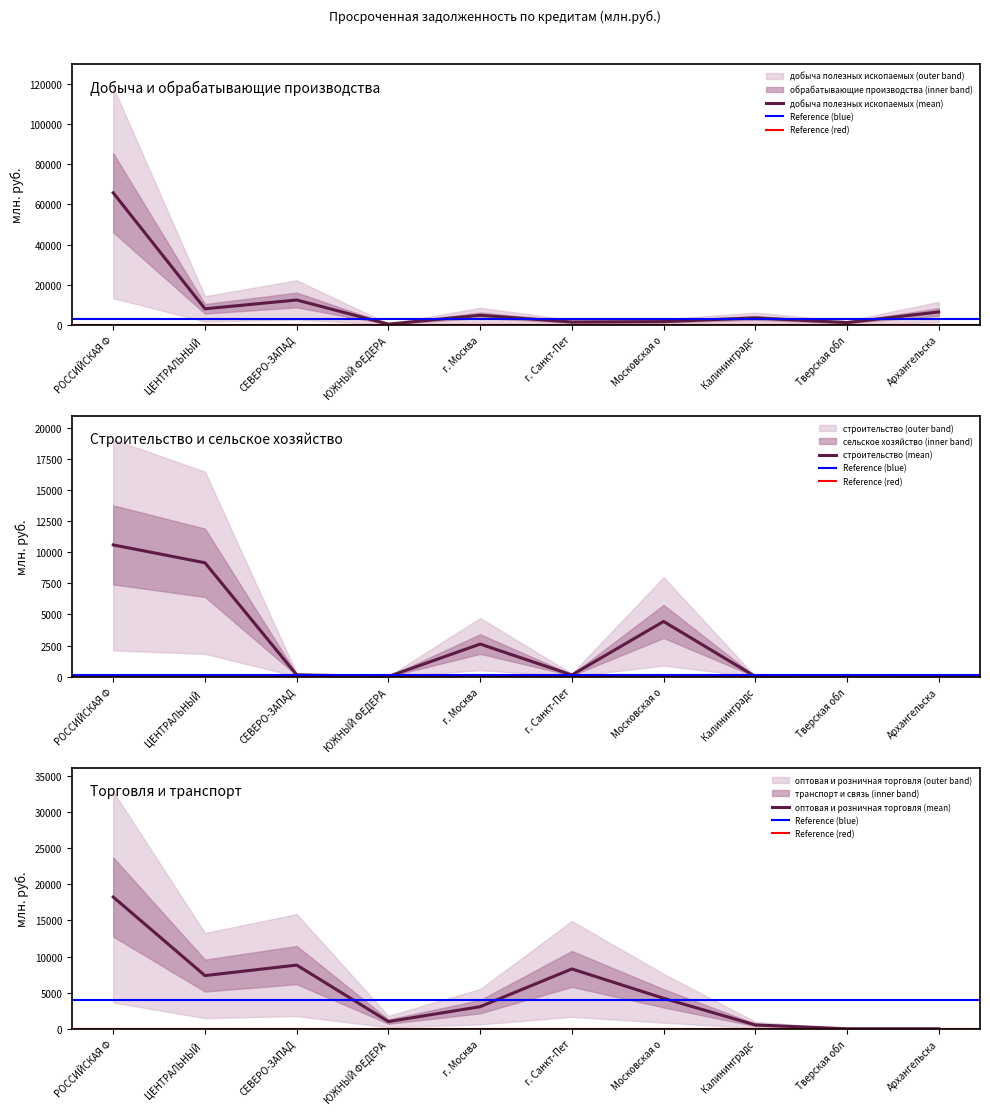

What is the highest value of the добыча полезных ископаемых (mean) series?

65840.0